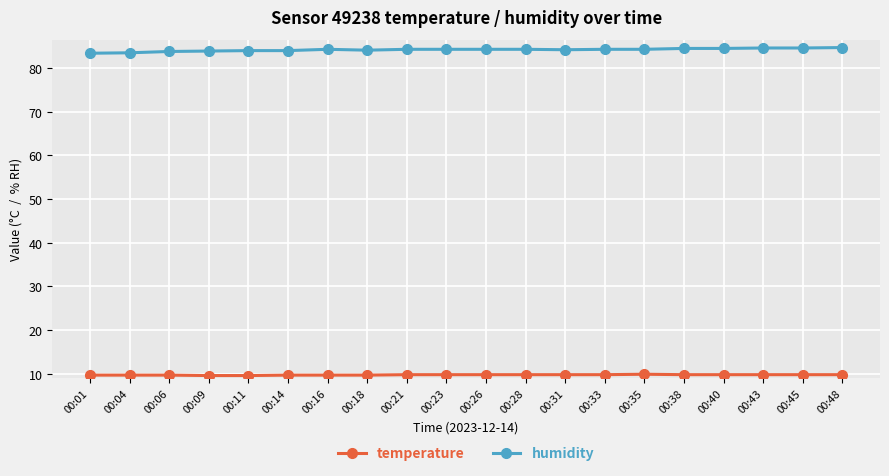

What is the sum of all temperature values?

195.1